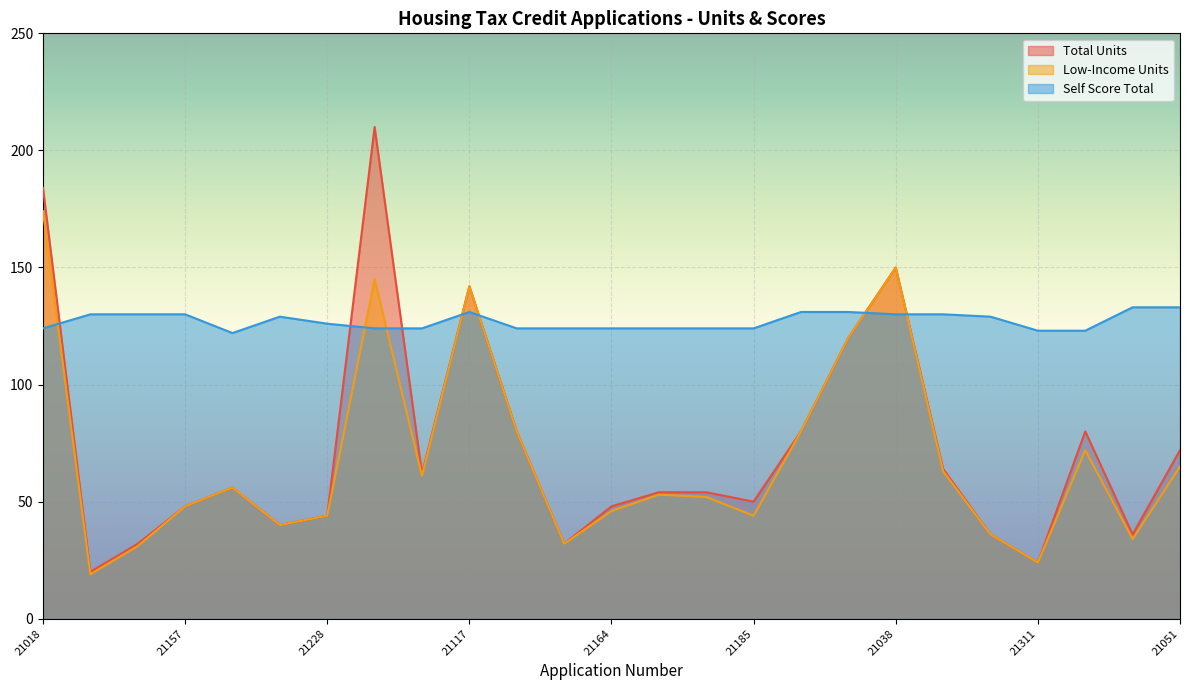

True or false: Self Score Total has more than 2 interior local peaks.

False